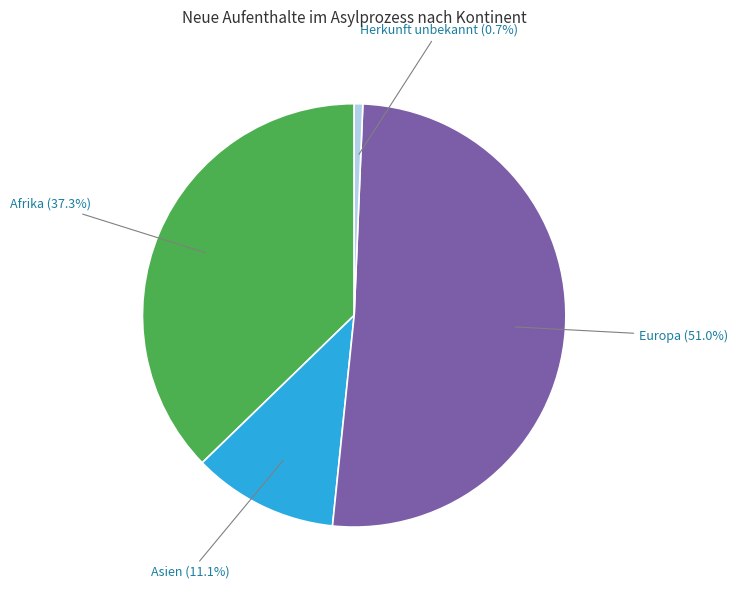

Is there a majority slice in this chart?

Yes